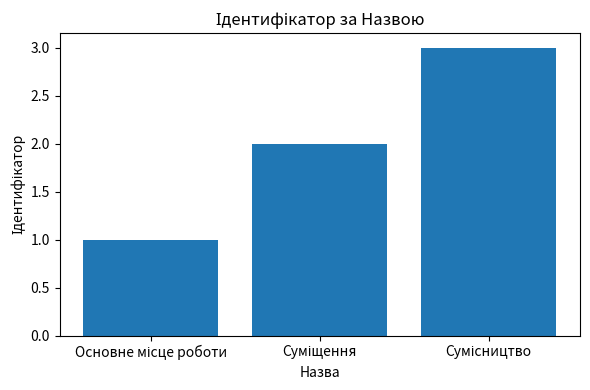

What is the greatest value displayed?

3